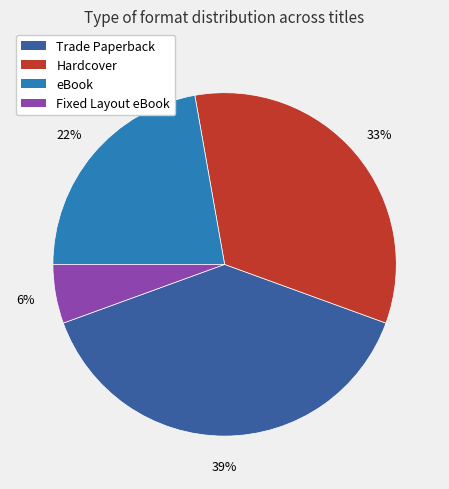

Which category has the smallest portion of the pie?

Fixed Layout eBook